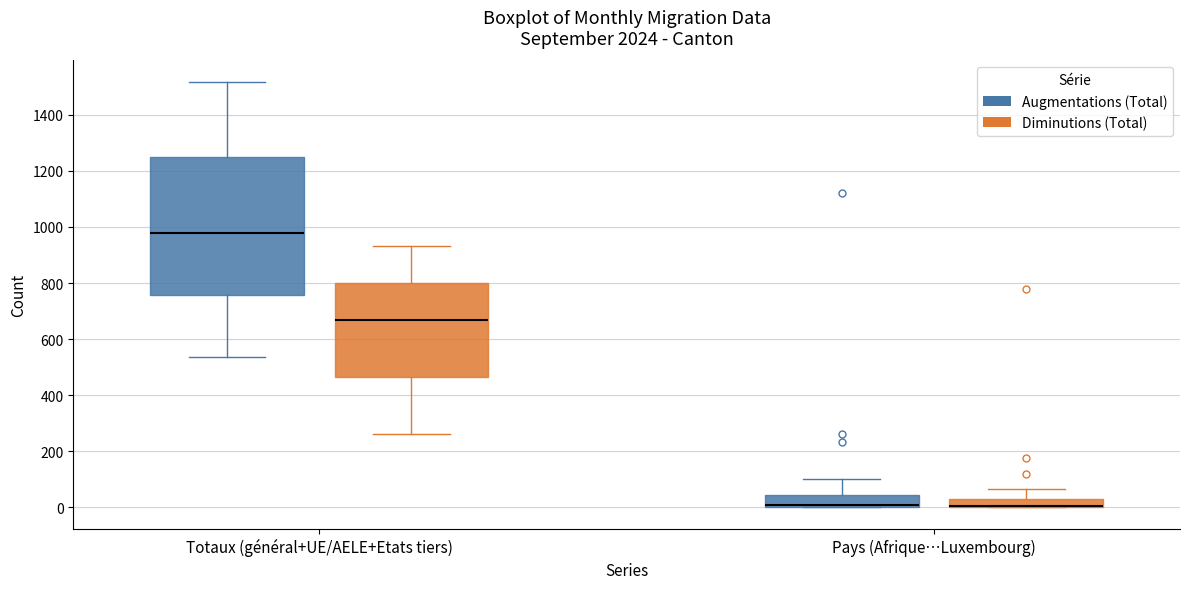

Comparing the boxes themselves (not the whiskers), which one is the tallest?

Totaux (général+UE/AELE+Etats tiers) (Augmentations (Total))